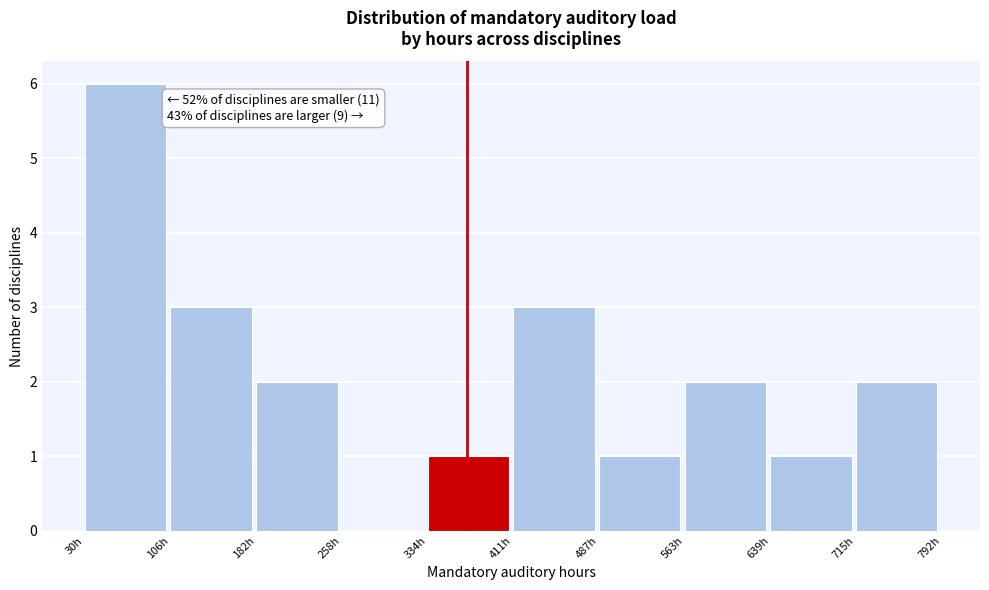

Over which range of the x-axis is the bar tallest?

30 to 110